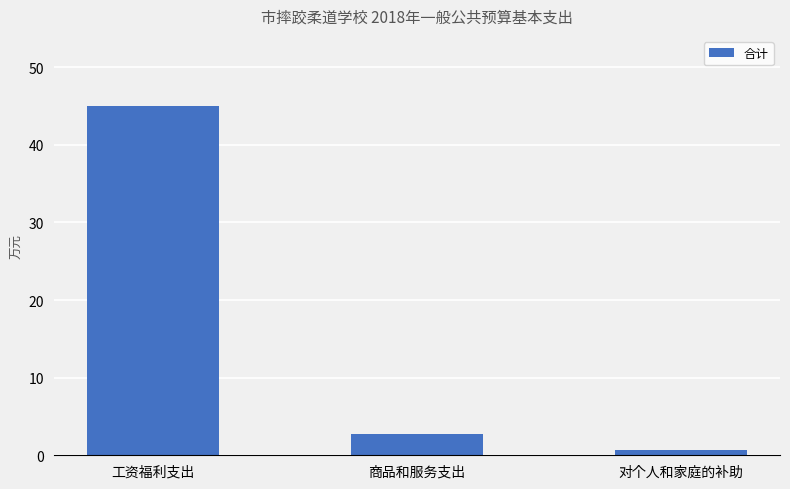

Approximately how many times larger is the value at 商品和服务支出 compared to 工资福利支出?

0.1